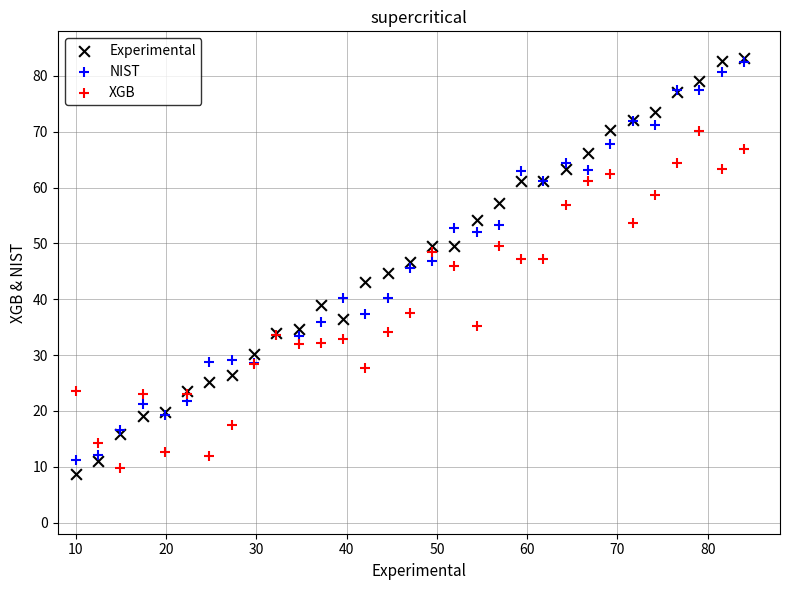

Which series contains the lowest Y value?

Experimental